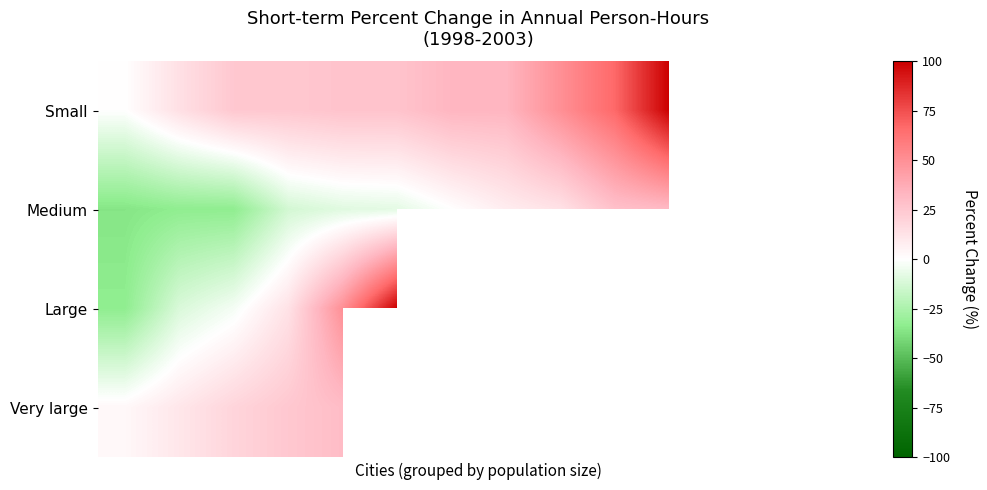

How many distinct data groups are displayed?

4